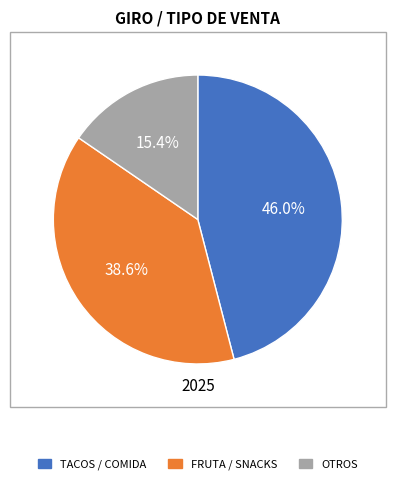

How many segments does this pie chart have?

3